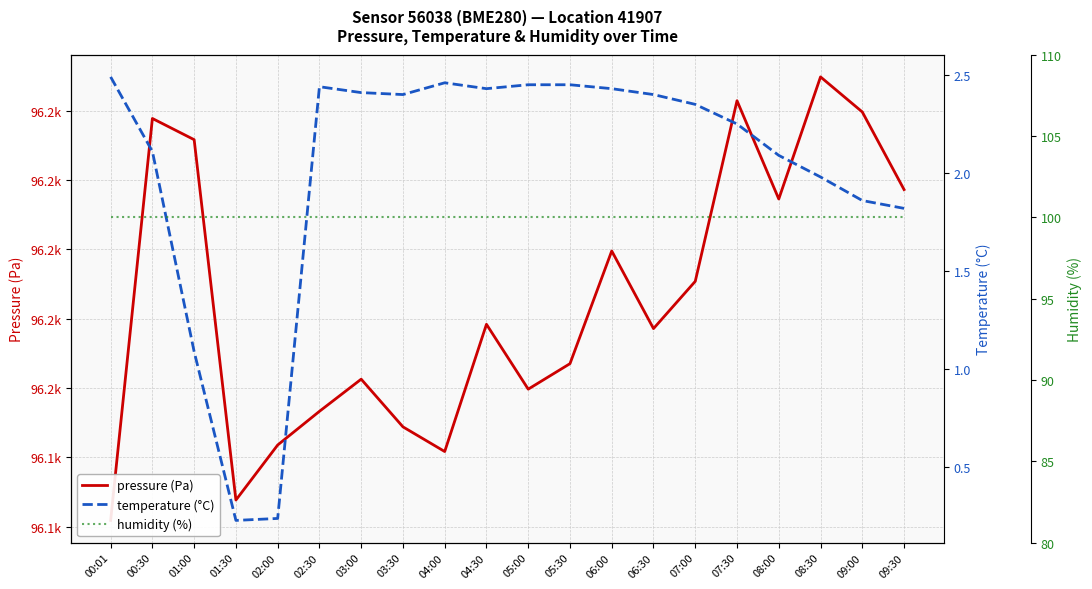

What is the label of the 1st point from the left?

00:01